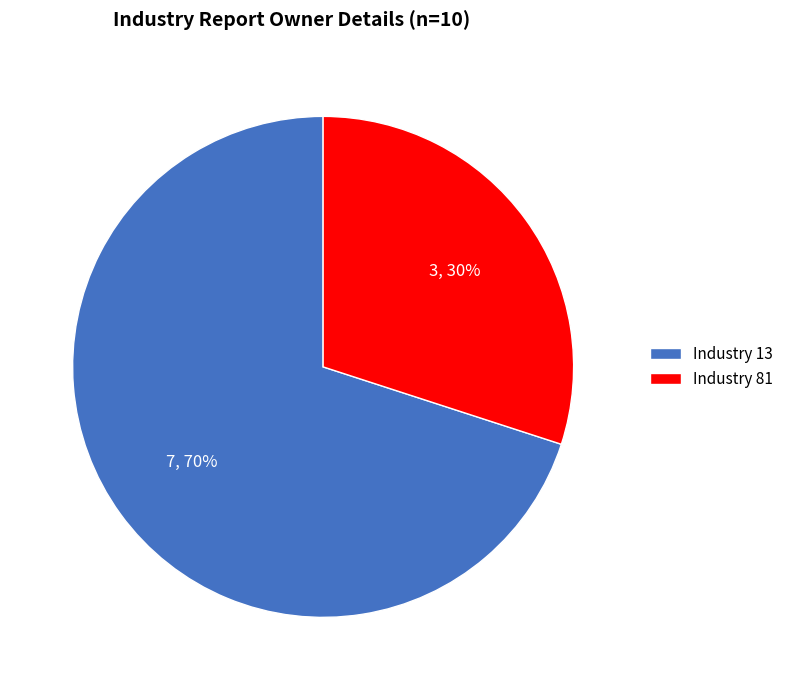

True or false: Industry 13 accounts for 70% of the total.

True